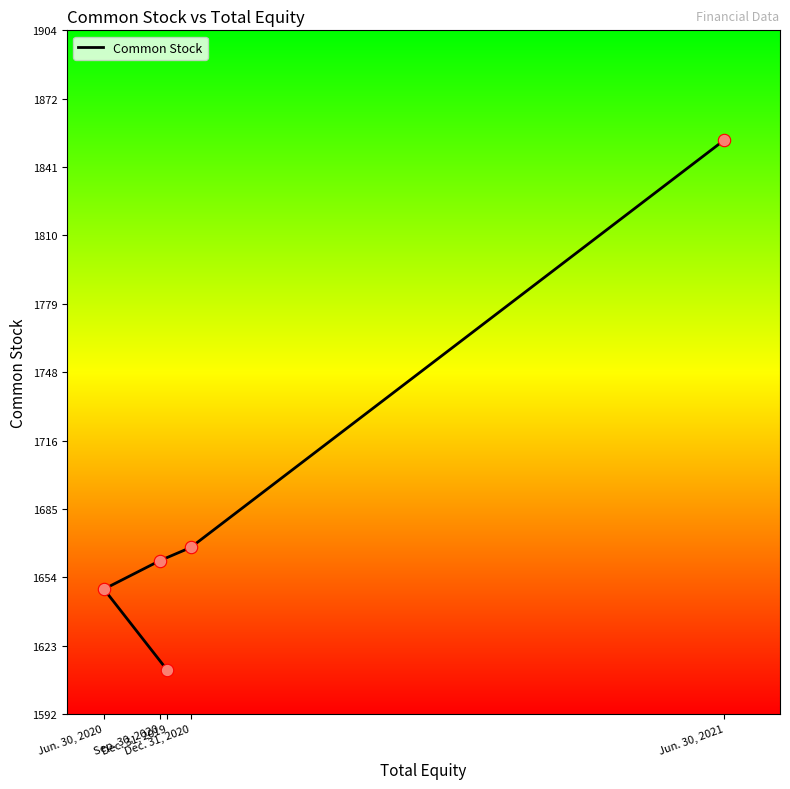

What is the change in value from Dec. 31, 2020 to Jun. 30, 2021?

+186